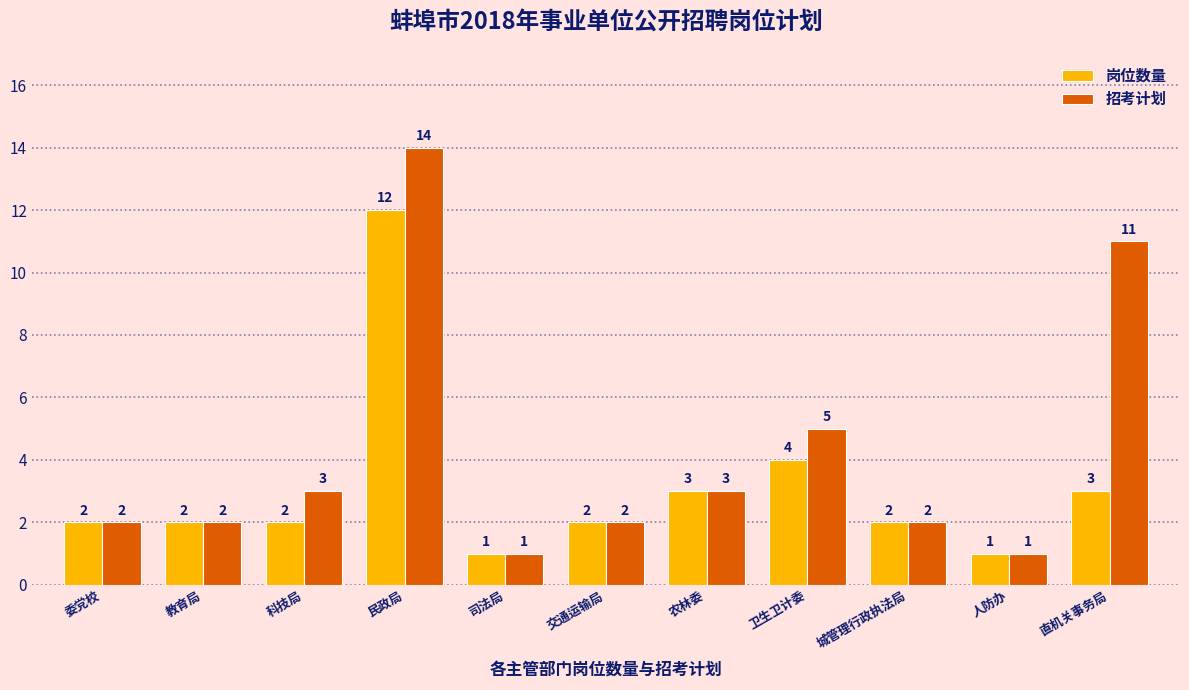

Reading left to right, extract all data points from this chart.

岗位数量: 2	2	2	12	1	2	3	4	2	1	3
招考计划: 2	2	3	14	1	2	3	5	2	1	11